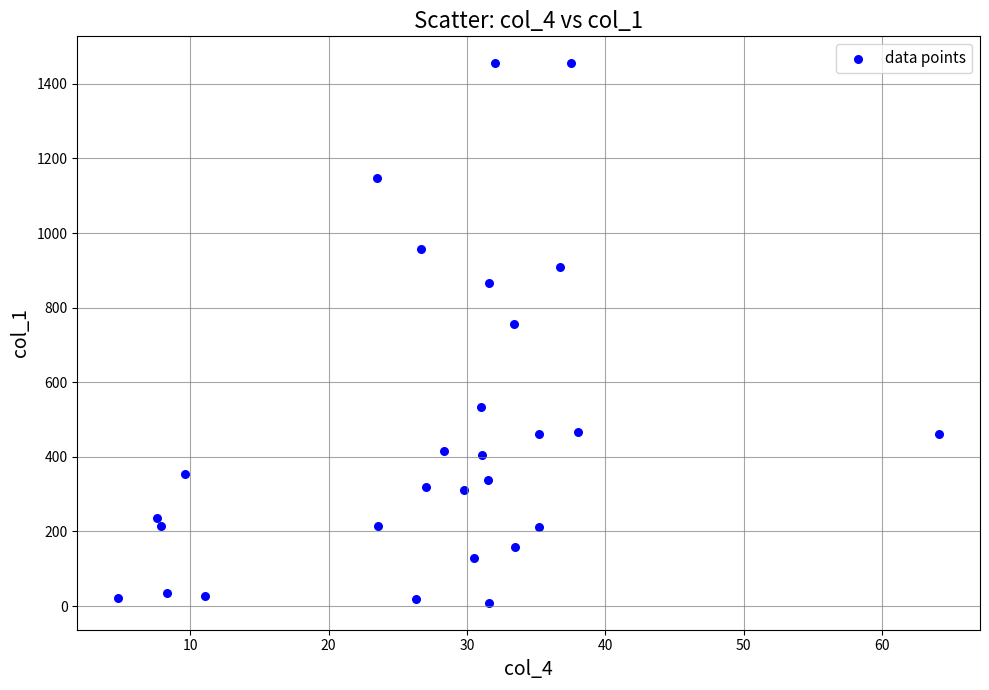

What is the range of Y values (max minus min)?

1446